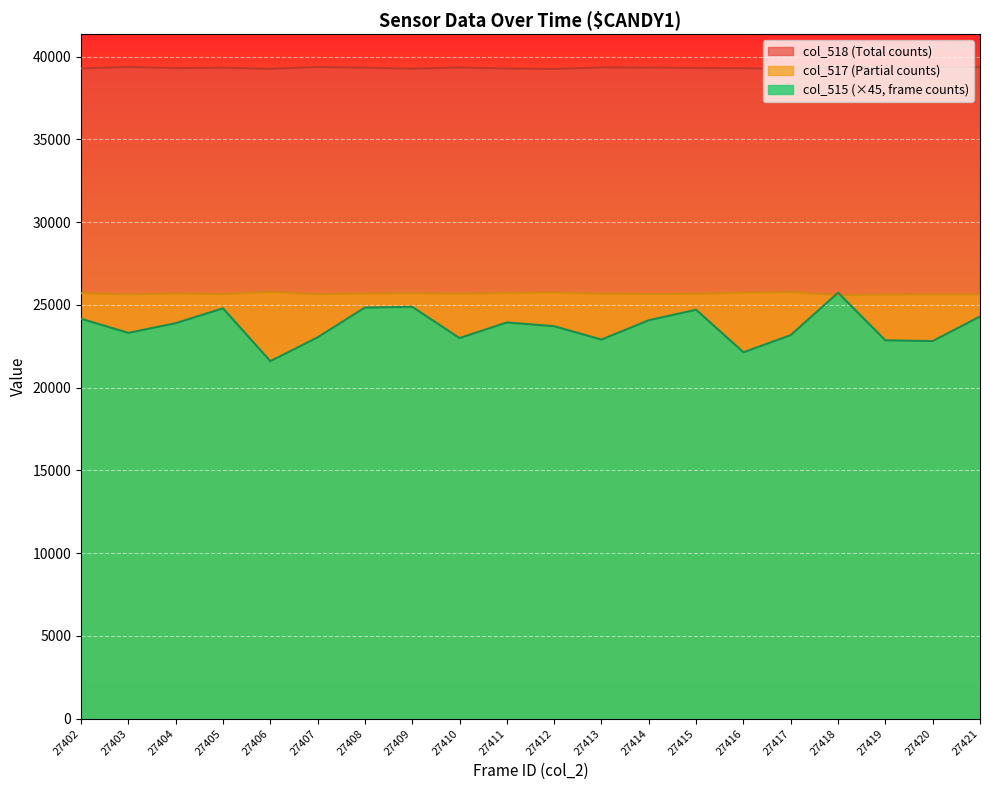

How many interior local valleys does the col_518 series have?

6